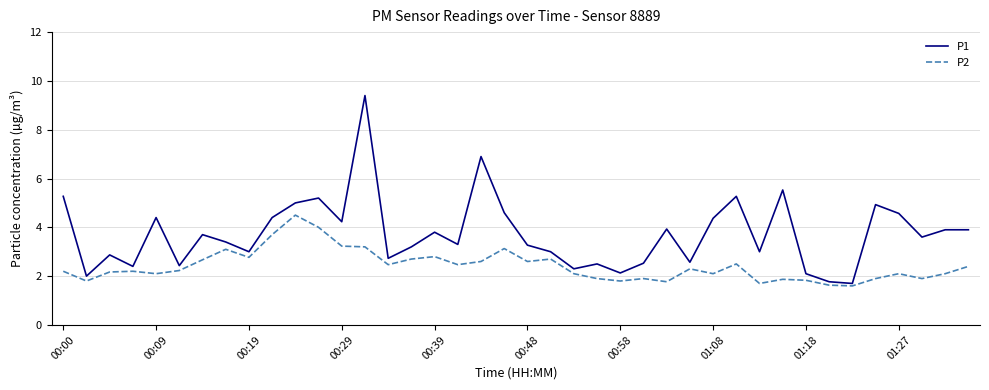

Rank the series by their maximum value, from lowest to highest.

P2, P1